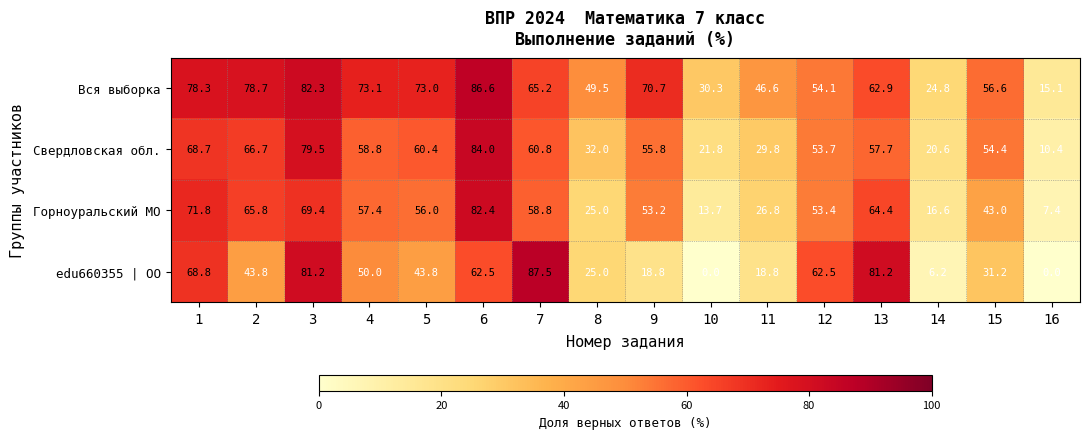

Rank the series by their average value, from highest to lowest.

Вся выборка, Свердловская обл., Горноуральский МО, edu660355 | ОО